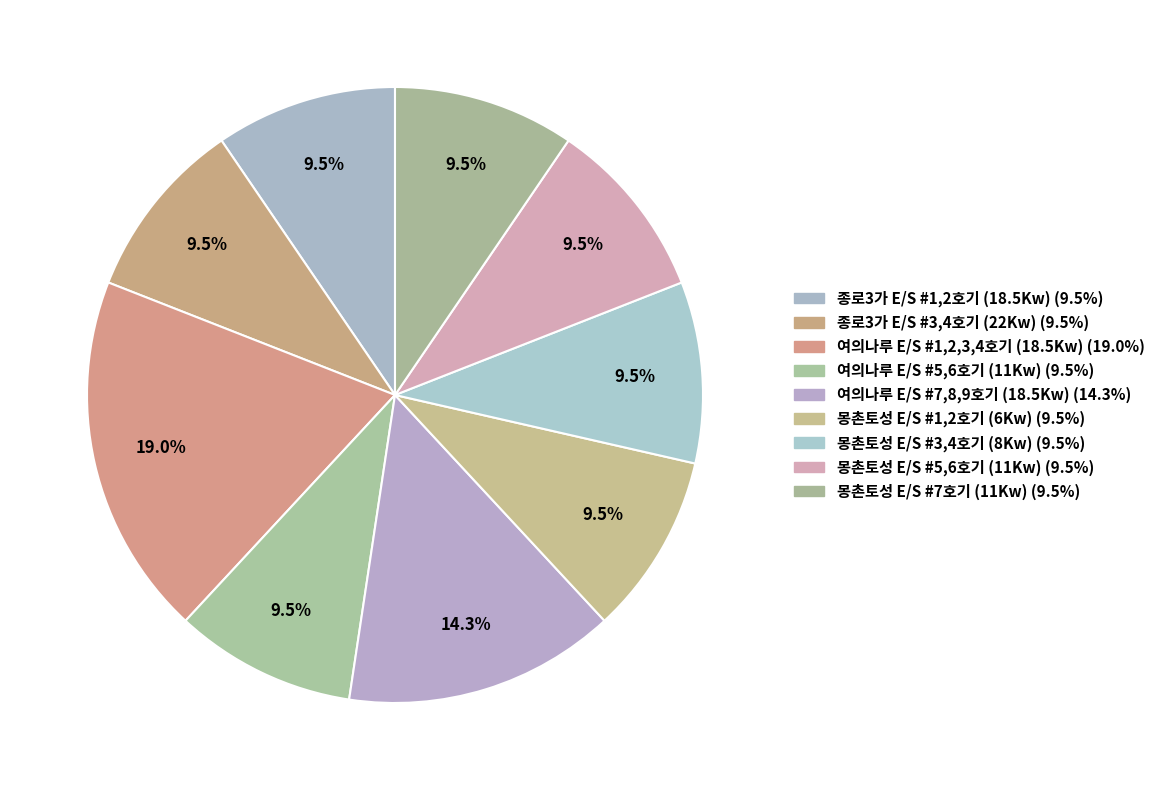

True or false: 몽촌토성 E/S #5,6호기 (11Kw) accounts for 10% of the total.

True